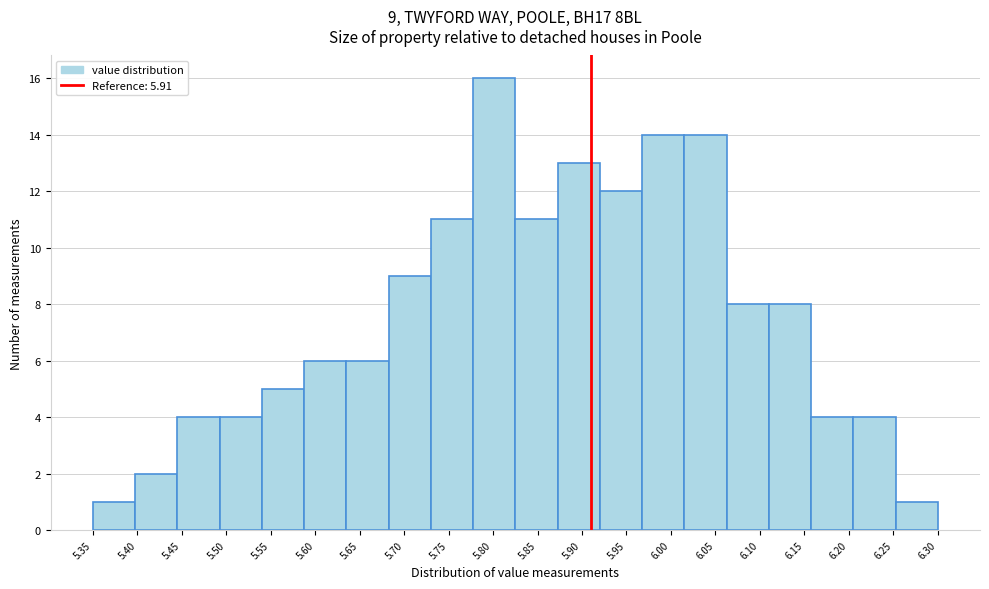

Over which range of the x-axis is the bar tallest?

5.780 to 5.825